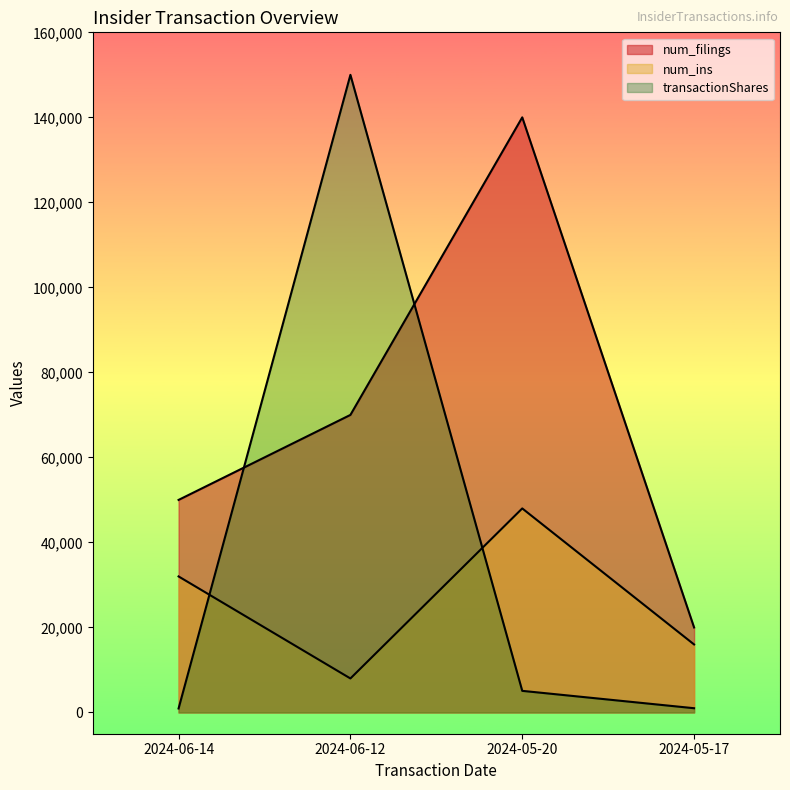

Which label corresponds to the smallest value in the chart?

2024-06-14